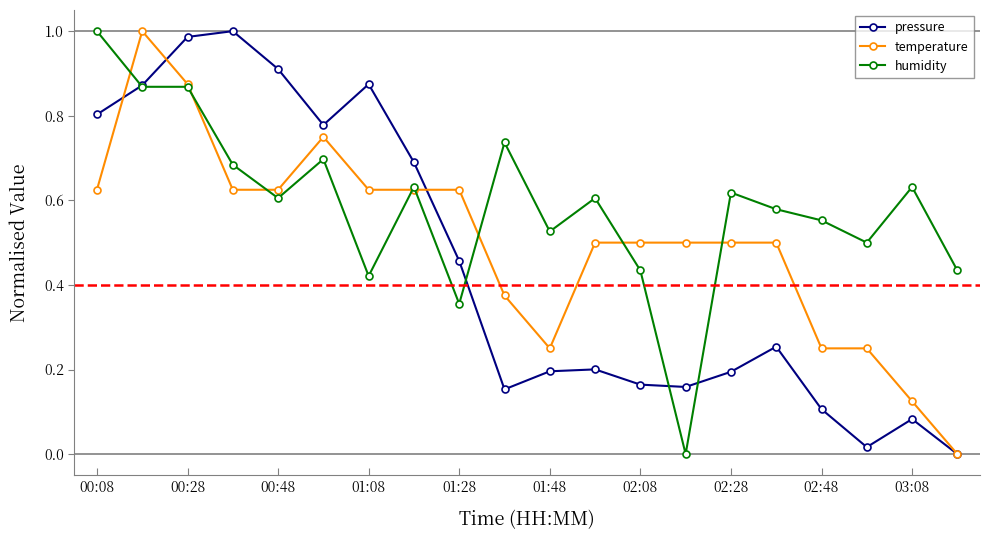

How many lines are shown in the chart?

3